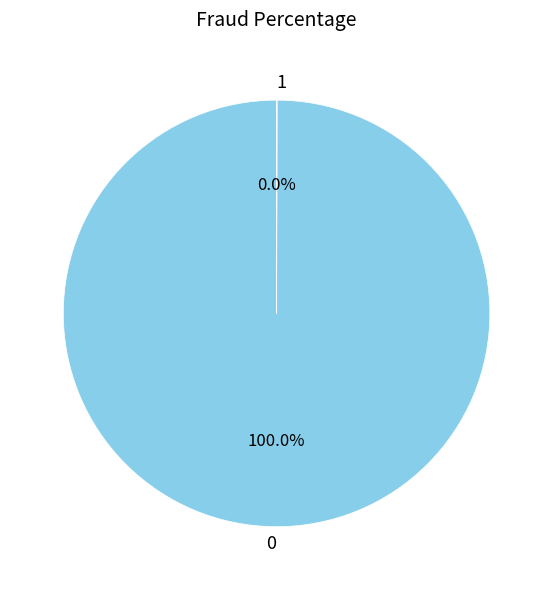

Does 0 account for over 50% of the chart?

Yes